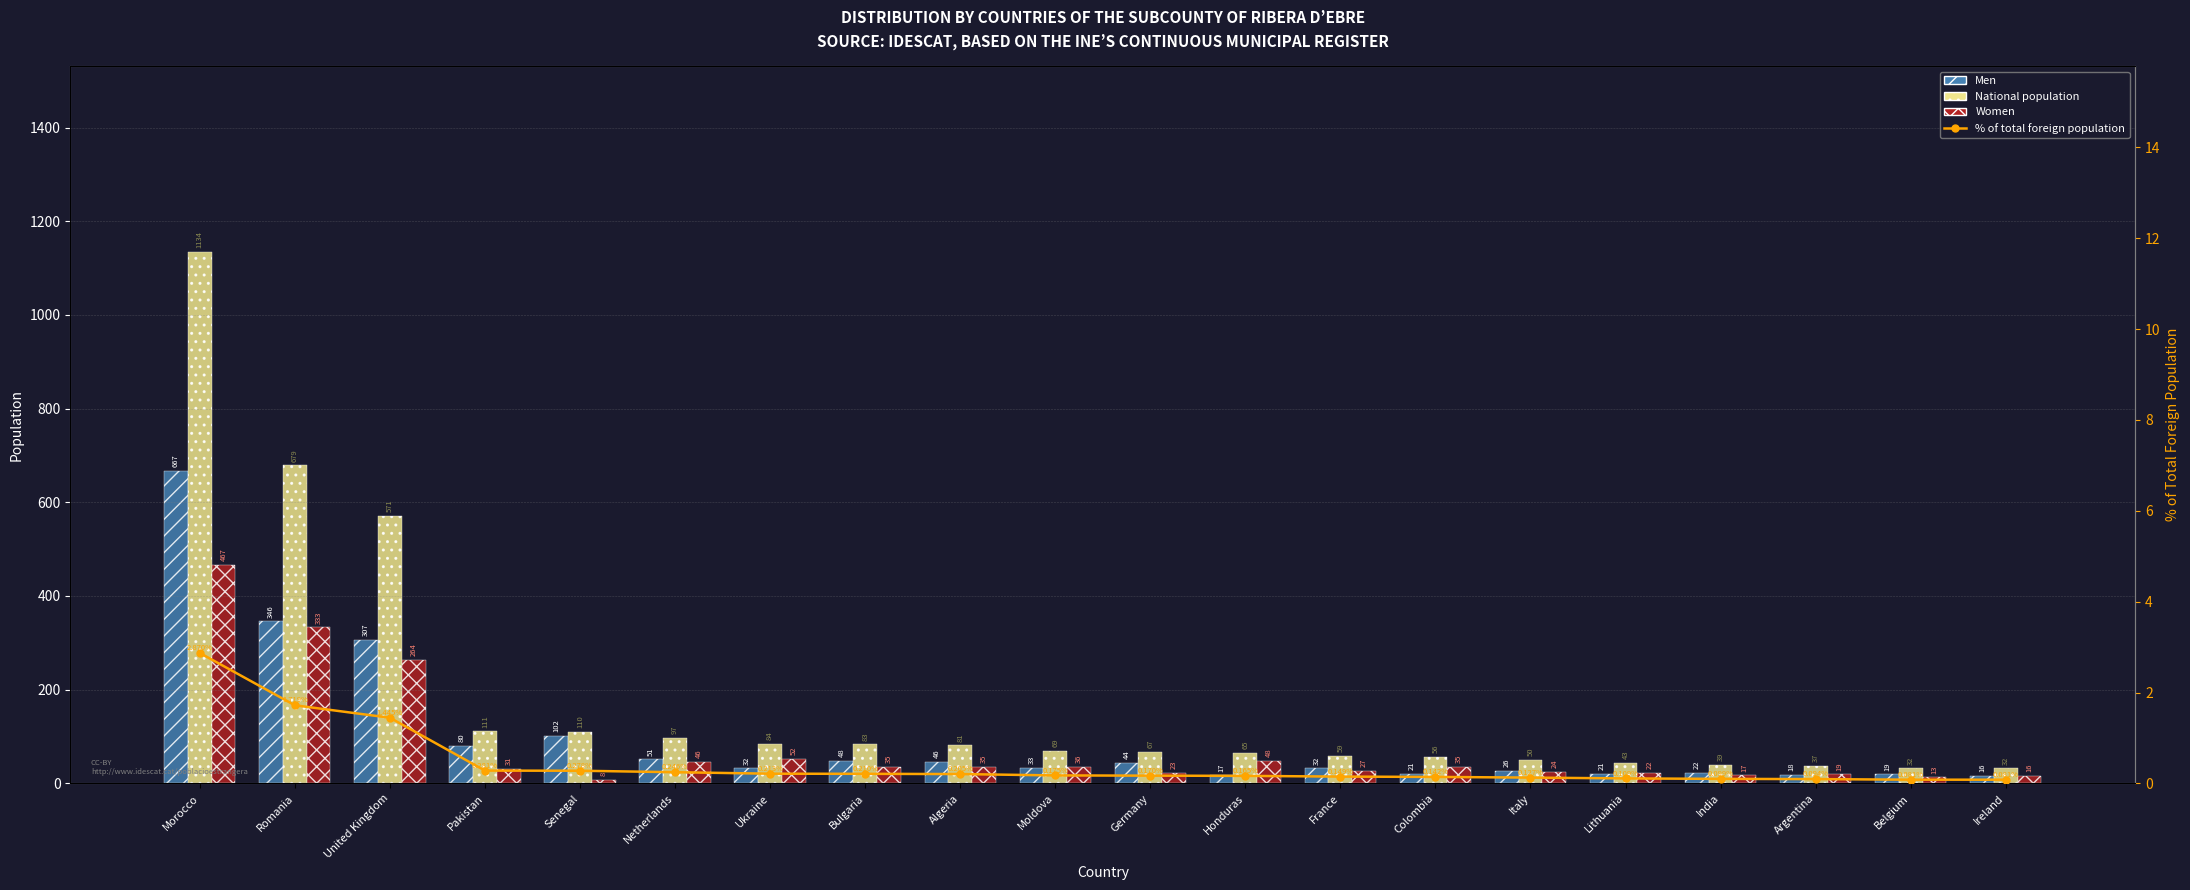

True or false: Women has a value of 649.3 at Morocco.

False